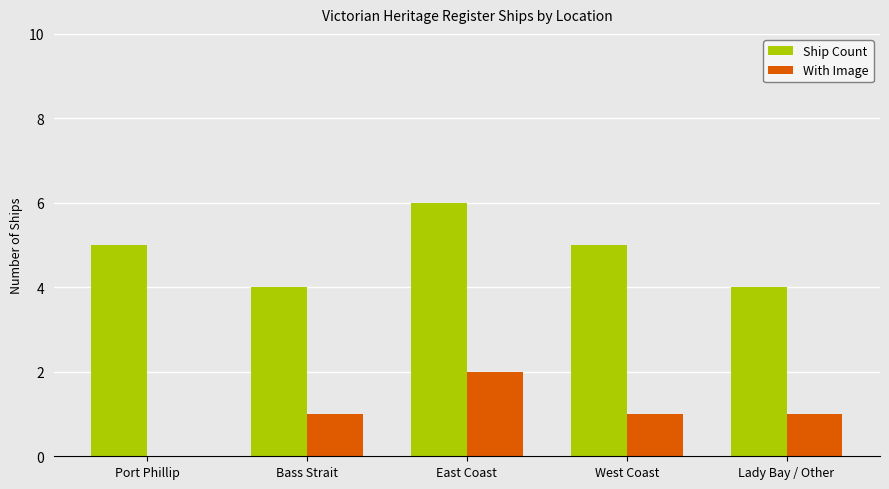

What is the sum of all With Image values?

5